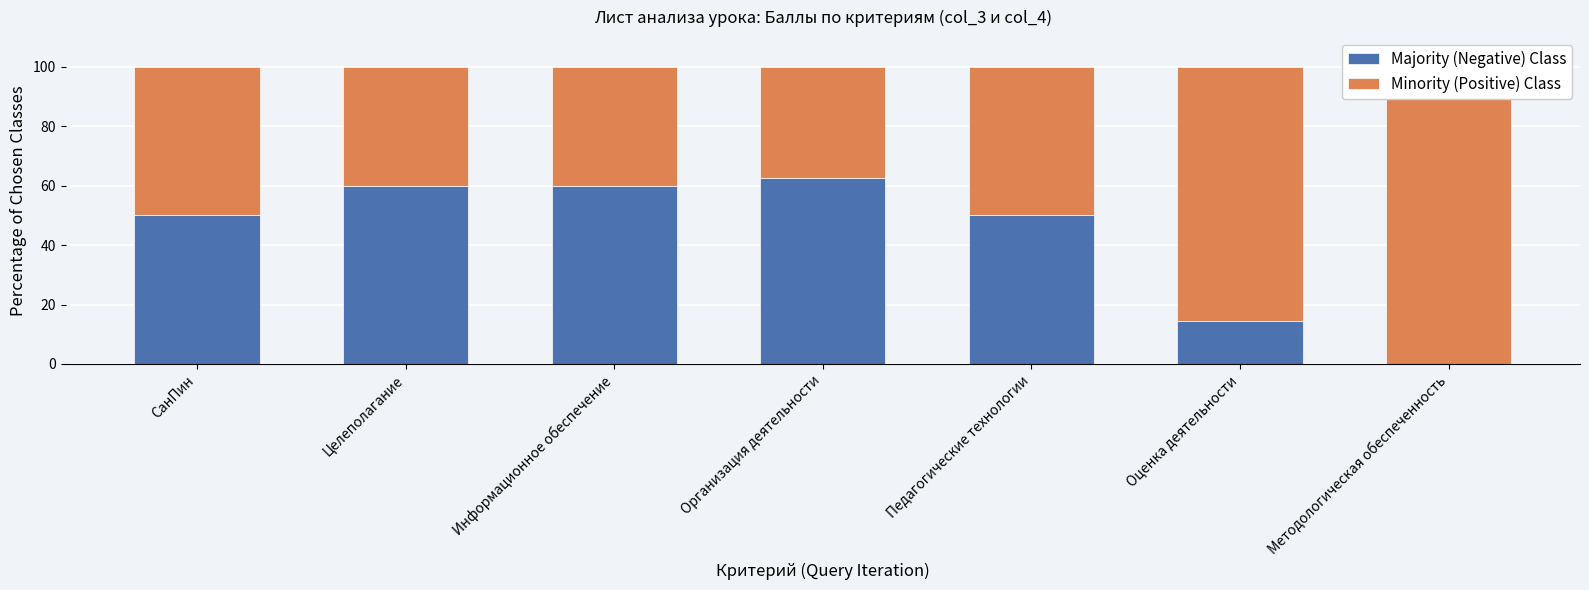

Rank the series by their average value, from lowest to highest.

Majority (Negative) Class, Minority (Positive) Class